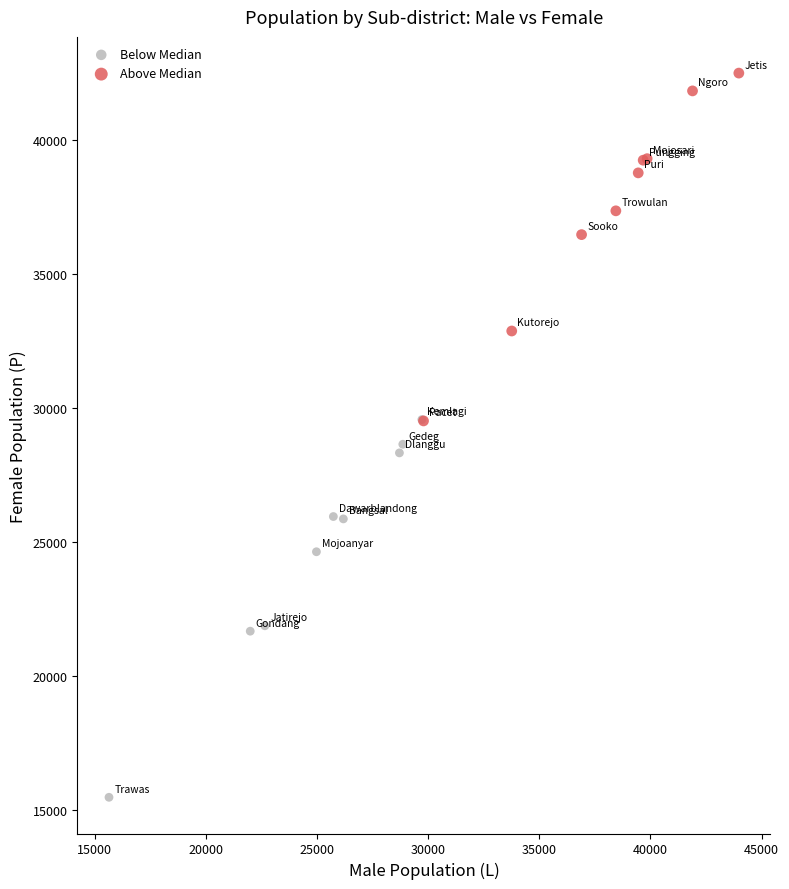

Which series contains the lowest Y value?

Below Median